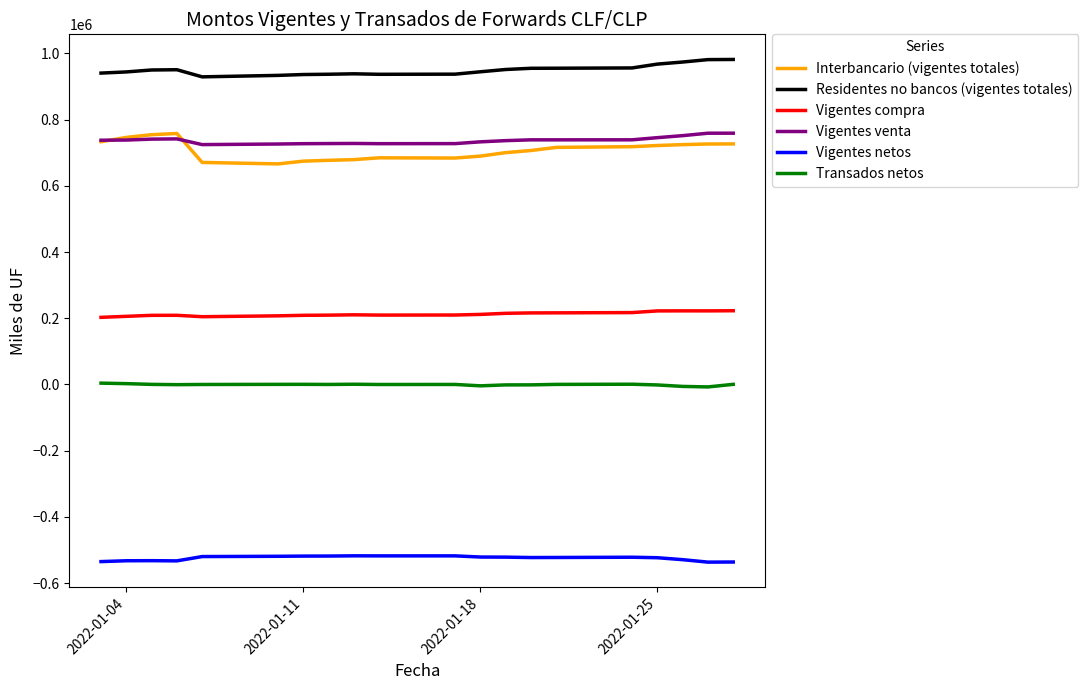

True or false: Interbancario (vigentes totales) and Vigentes netos cross at least once.

False